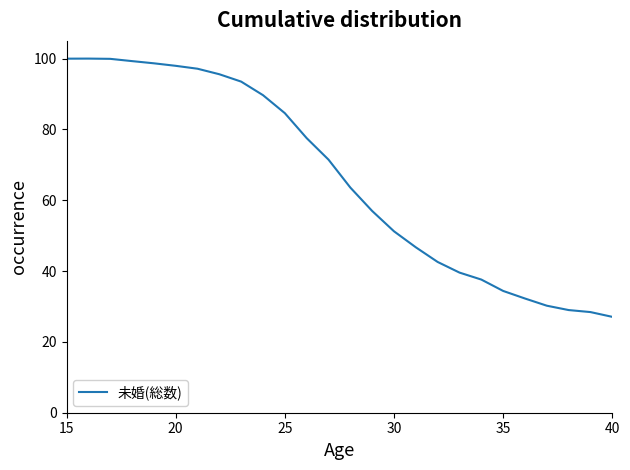

What is the difference between the maximum and minimum values?

72.9